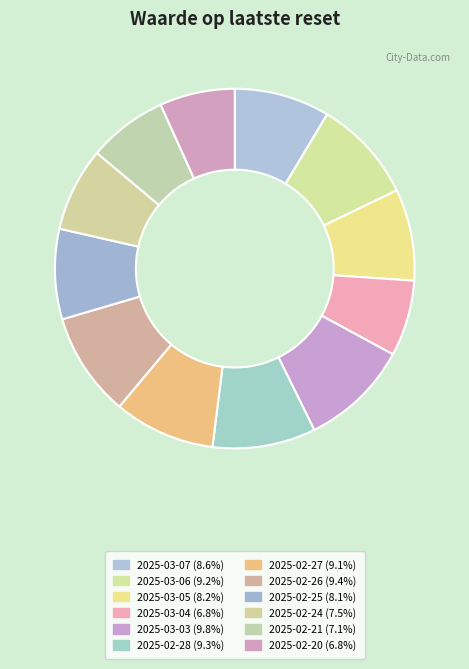

Which category has the smallest portion of the pie?

2025-02-20